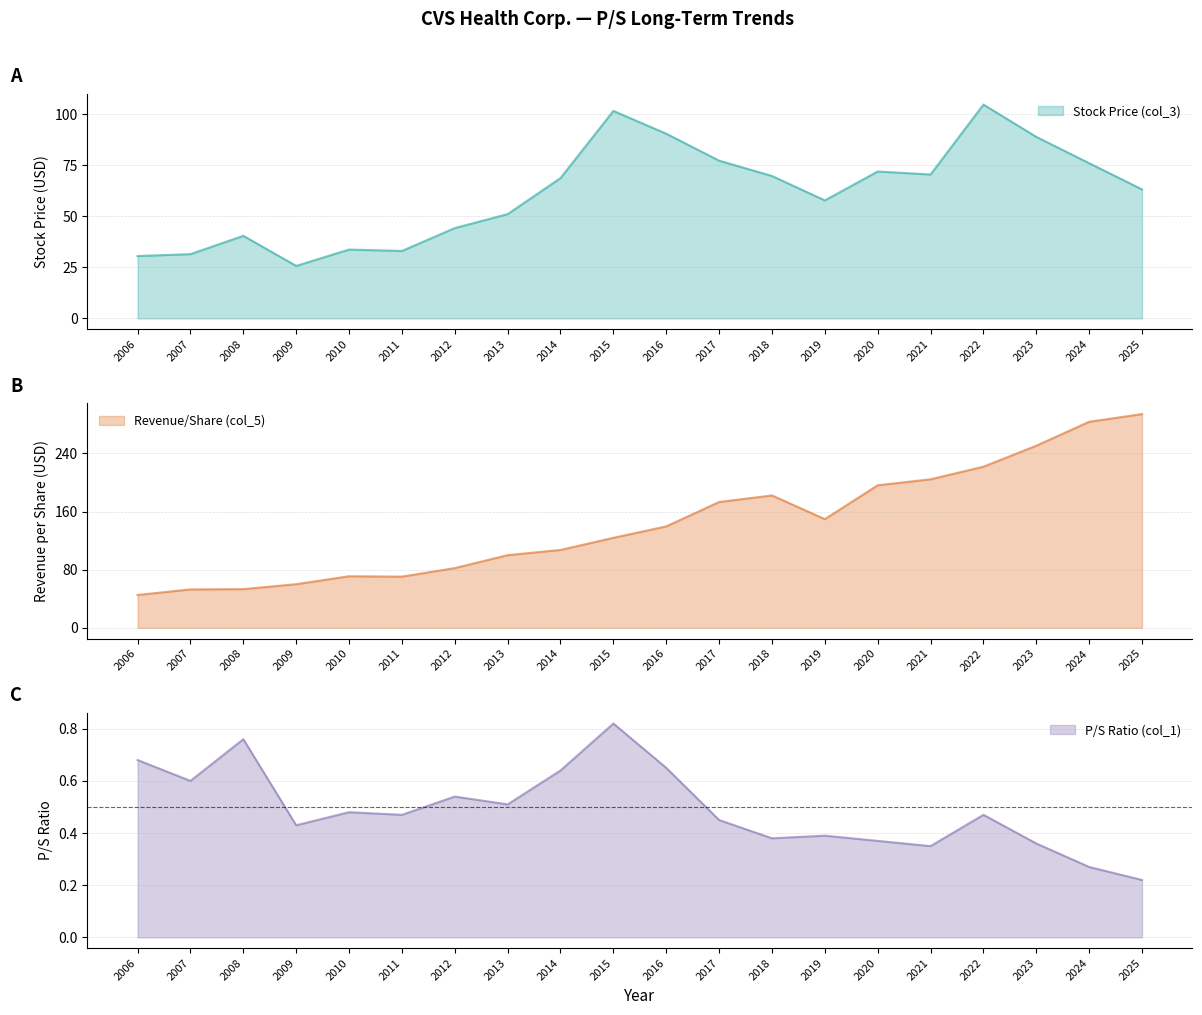

Which series changed the most between 2019 and 2022?

Revenue/Share (col_5)